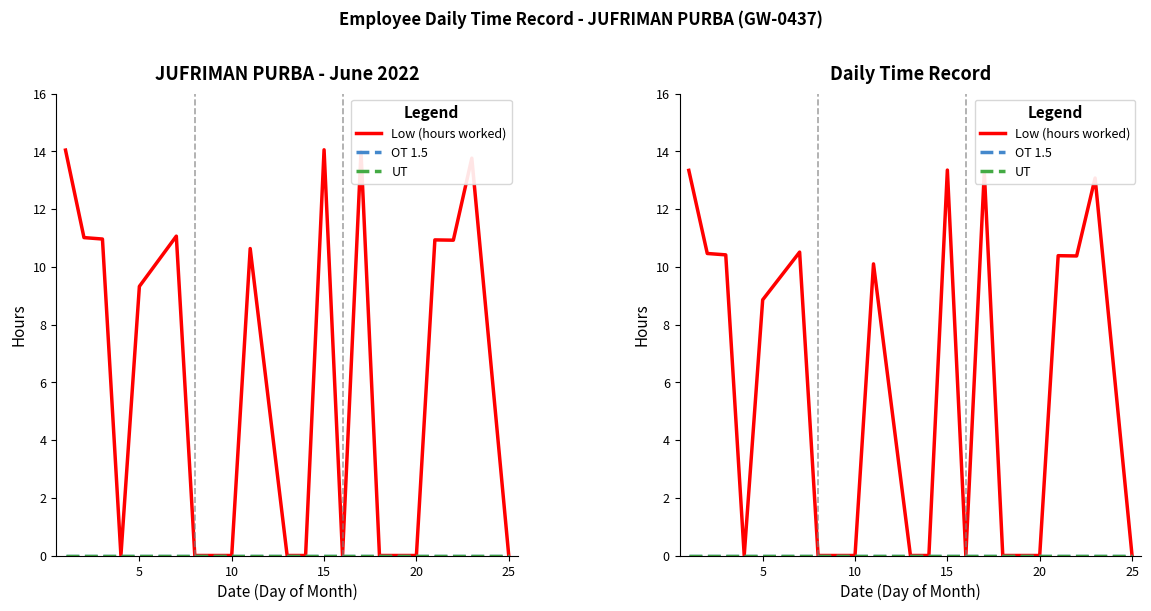

How many lines are shown in the chart?

3